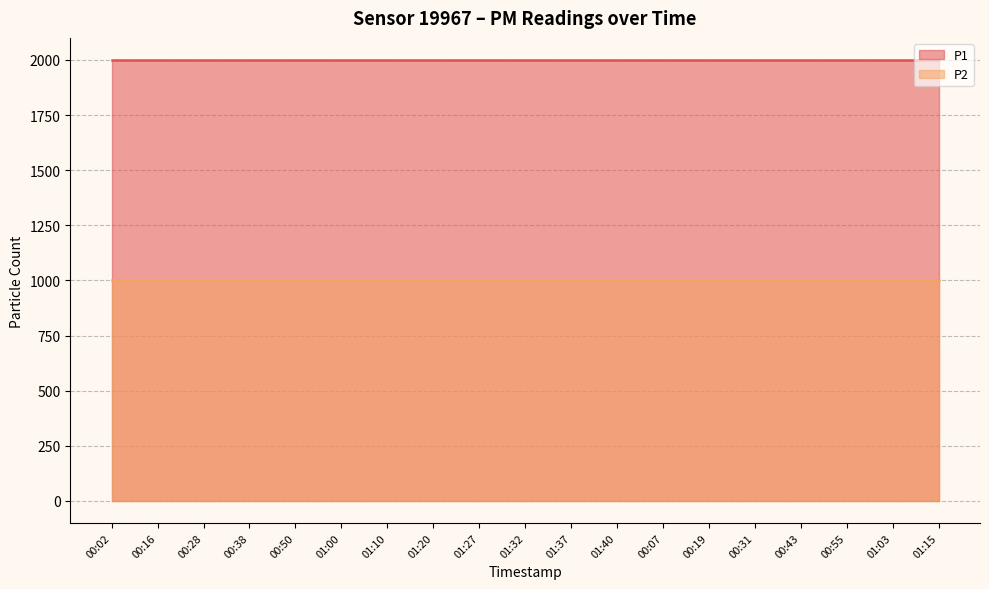

True or false: P1 has more than 0 points higher than both neighbors.

False